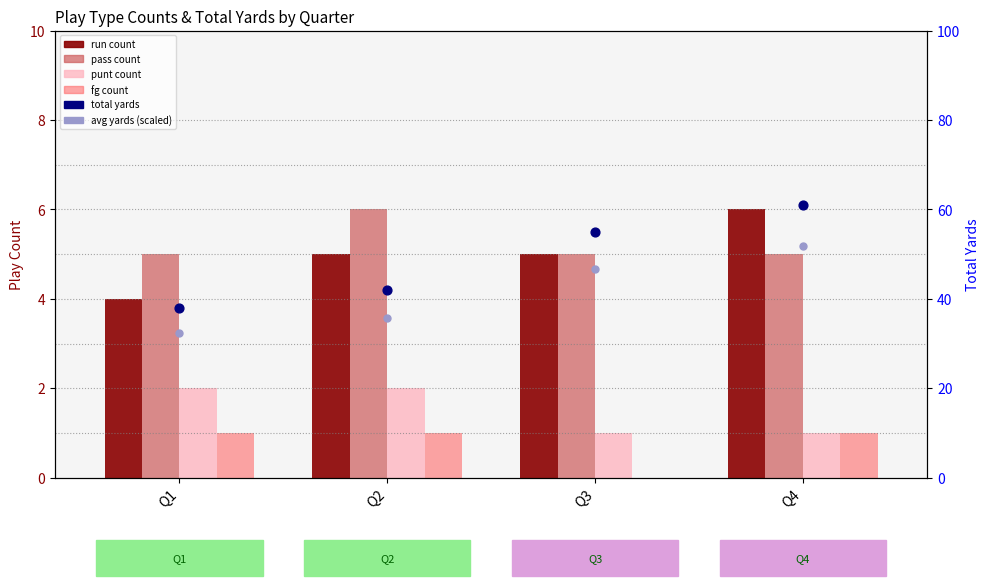

Which series has the largest total across all categories?

total yards (blue dots)